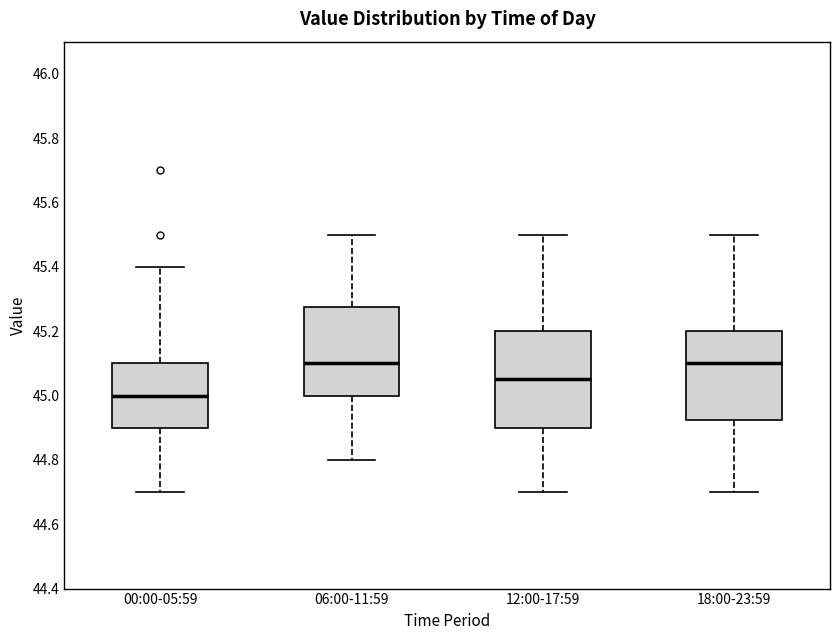

Reading left to right, transcribe this box plot: for each box, give where its median line is, the range the box spans, and where its two whiskers end, as read against the y-axis. The values are not printed on the chart, so give them approximately, as read against the axis.

00:00-05:59: median 45.00, box 44.90 to 45.10, whiskers 44.70 to 45.40
06:00-11:59: median 45.10, box 45.00 to 45.28, whiskers 44.80 to 45.50
12:00-17:59: median 45.06, box 44.90 to 45.20, whiskers 44.70 to 45.50
18:00-23:59: median 45.10, box 44.92 to 45.20, whiskers 44.70 to 45.50